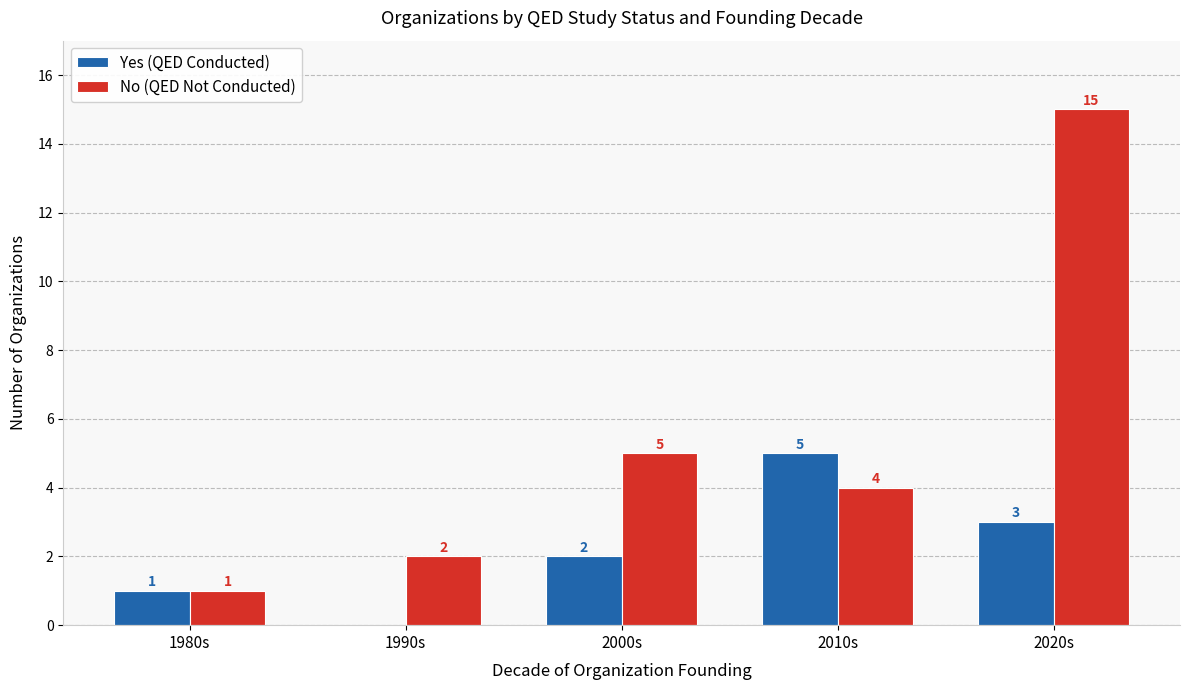

Reading left to right, list all the values displayed in this chart.

Yes (QED Conducted): 1980s=1	1990s=0	2000s=2	2010s=5	2020s=3
No (QED Not Conducted): 1980s=1	1990s=2	2000s=5	2010s=4	2020s=15